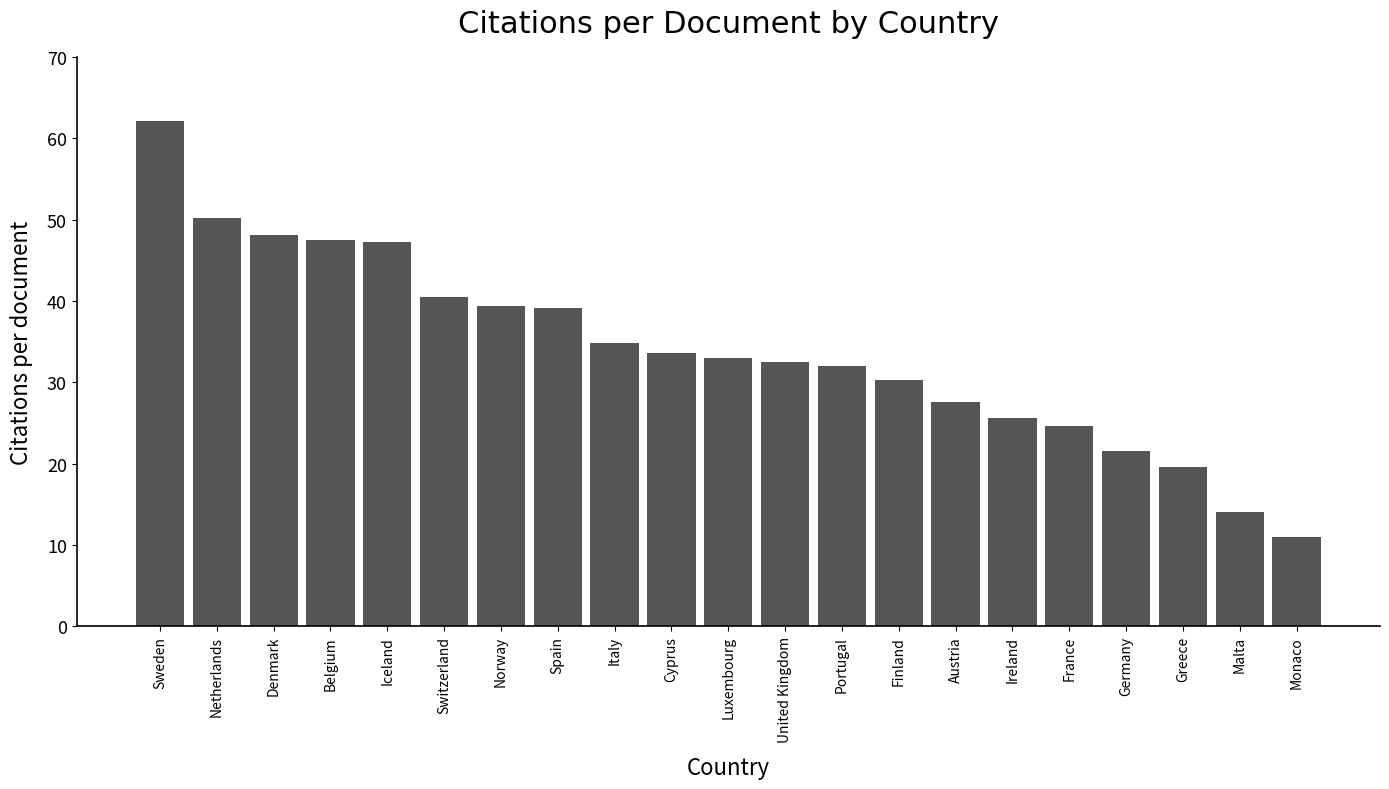

Between Switzerland and Monaco, which is larger?

Switzerland